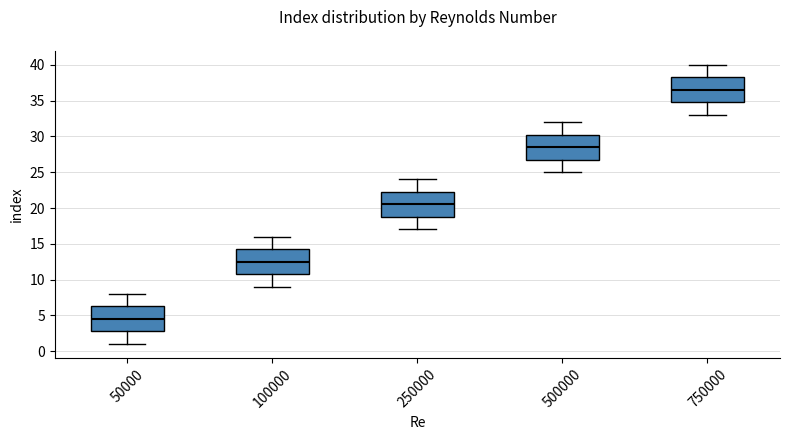

Where does the lower whisker of the box at x = 50000 end on the y-axis? The values are not printed on the chart, so give them approximately, as read against the axis.

1.0